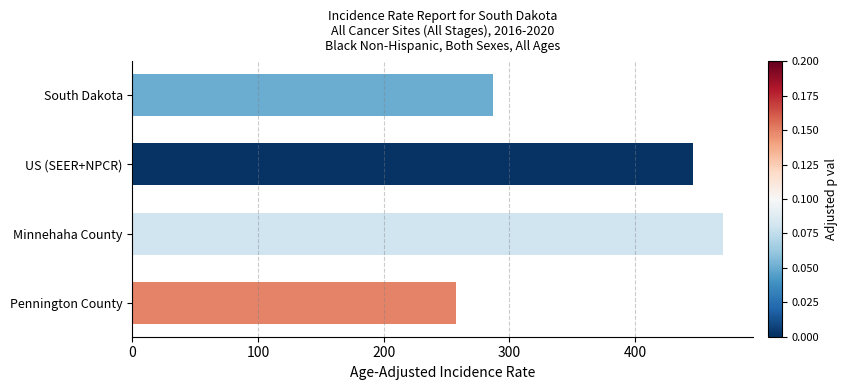

What is the difference between the second highest and minimum values?

188.1